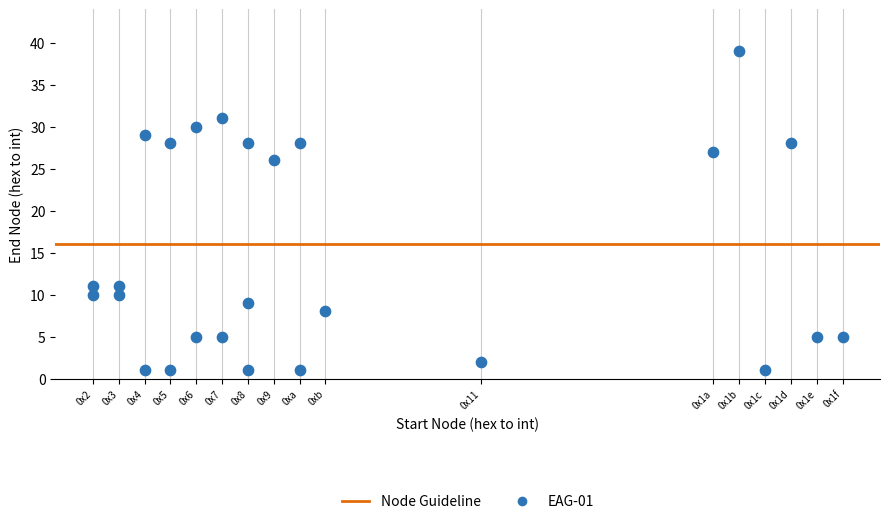

What is the range of X values (max minus min)?

29